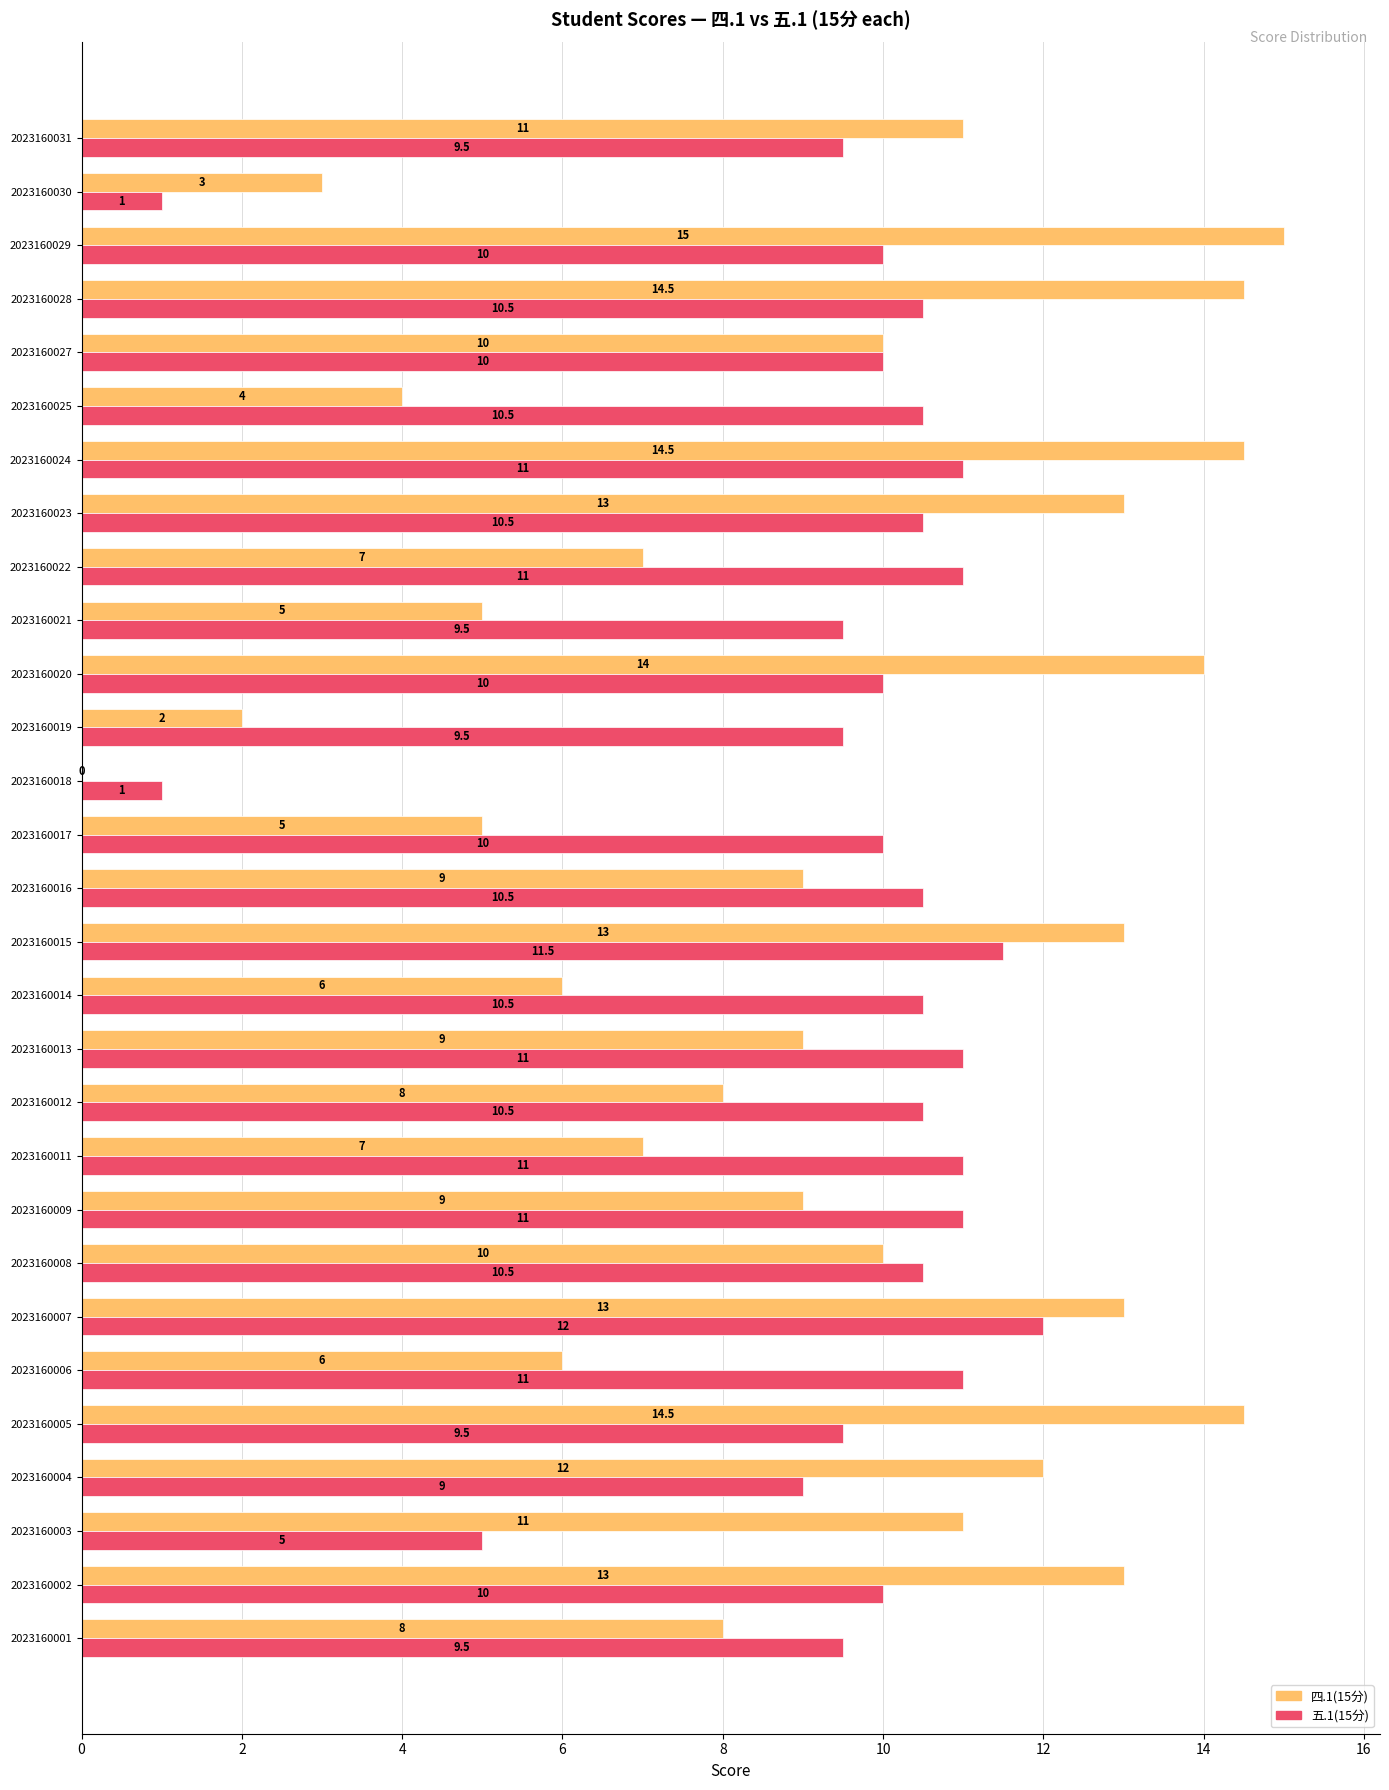

What value does the 五.1(15分) series have at 2023160003?

5.0